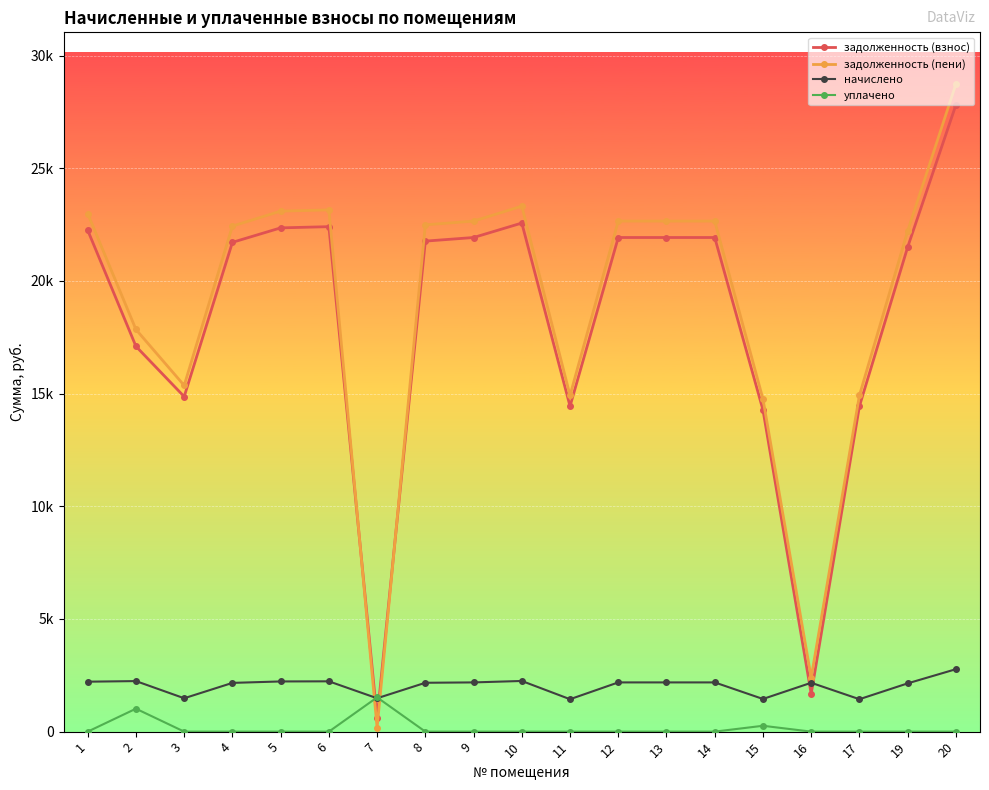

What is the sum of all задолженность (взнос) values?

347496.0